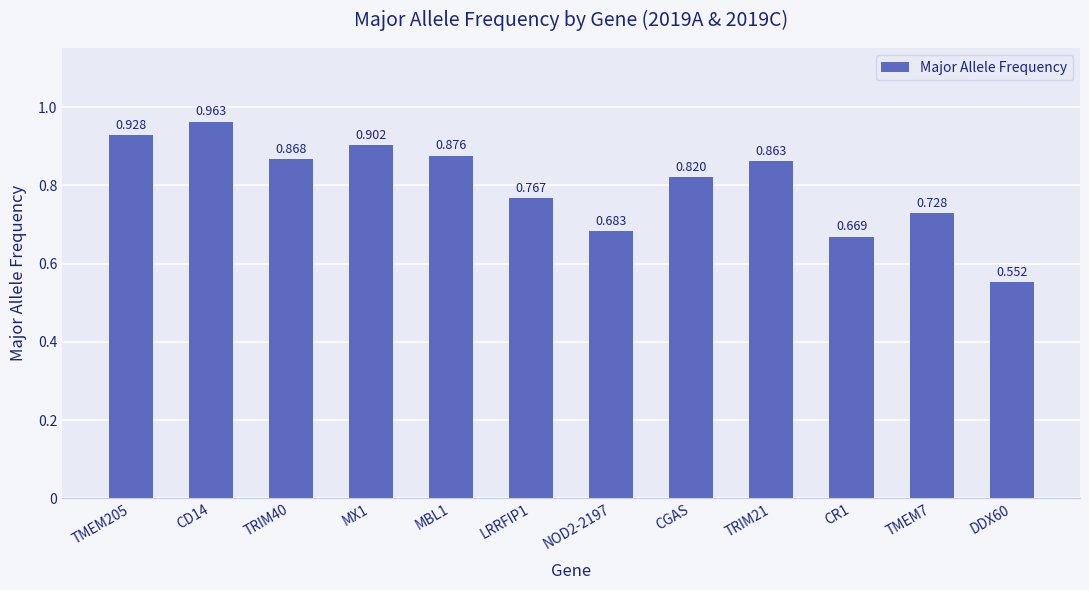

Reading left to right, extract all data points from this chart.

TMEM205=0.9	CD14=1.0	TRIM40=0.9	MX1=0.9	MBL1=0.9	LRRFIP1=0.8	NOD2-2197=0.7	CGAS=0.8	TRIM21=0.9	CR1=0.7	TMEM7=0.7	DDX60=0.6